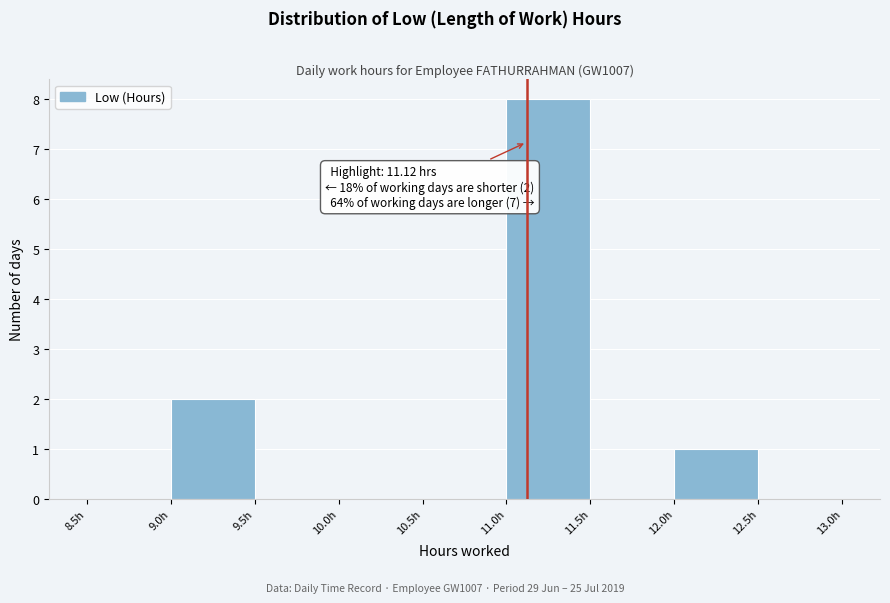

Over which range of the x-axis is the bar tallest?

11.0 to 11.5